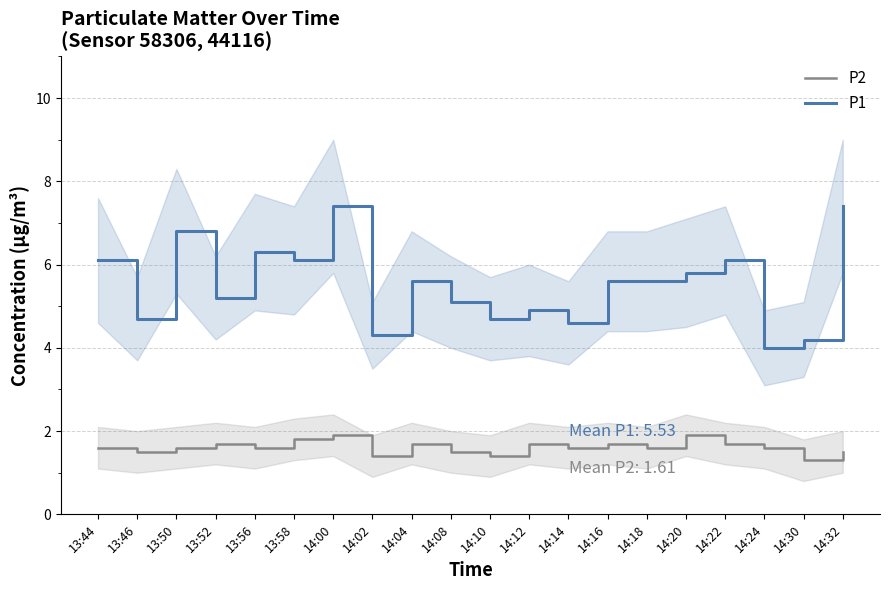

Rank the series by their average value, from highest to lowest.

P1, P2